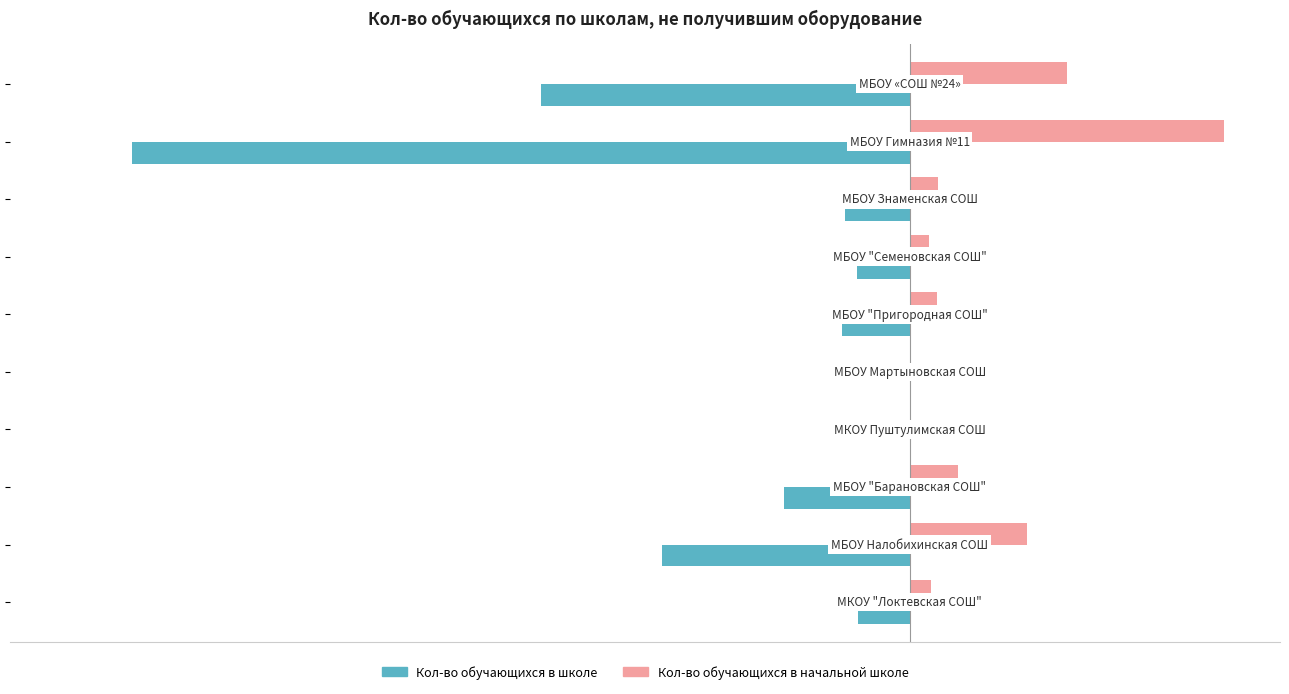

Which series has the largest total across all categories?

Кол-во обучающихся в начальной школе